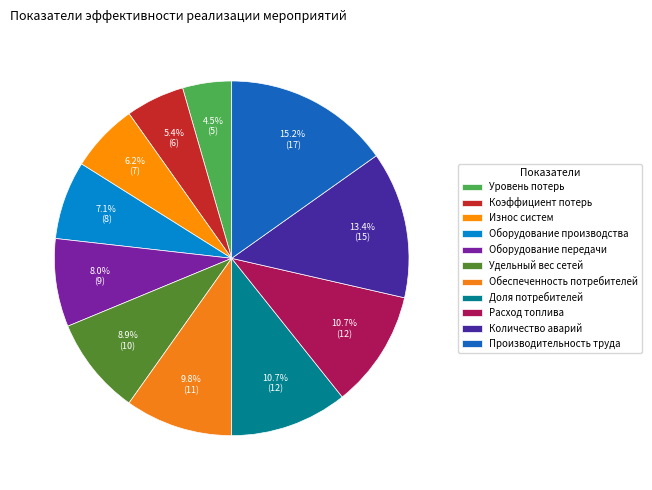

To the nearest percent, what portion does Коэффициент потерь represent?

5%